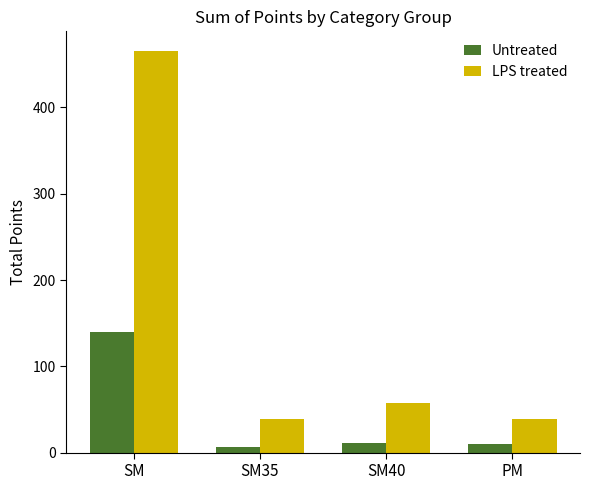

Which series has the largest total across all categories?

LPS treated